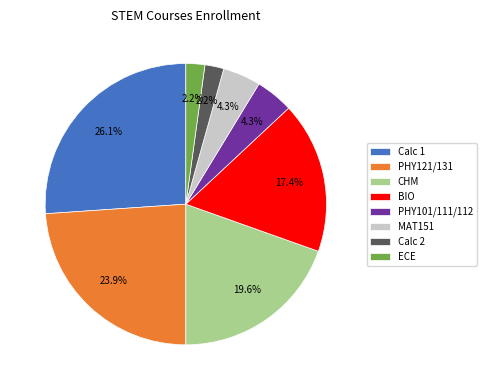

What percentage is the BIO slice, to the nearest percent?

17%